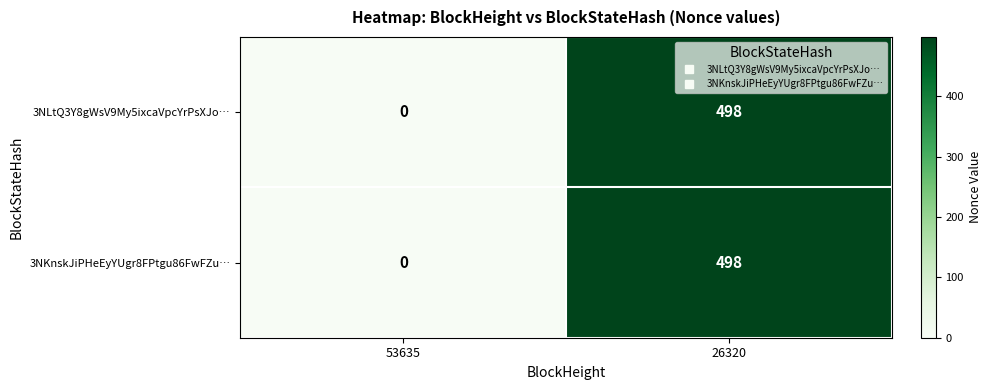

Reading left to right, list all the values displayed in this chart.

3NLtQ3Y8gWsV9My5ixcaVpcYrPsXJo…: 53635=0	26320=498
3NKnskJiPHeEyYUgr8FPtgu86FwFZu…: 53635=0	26320=498